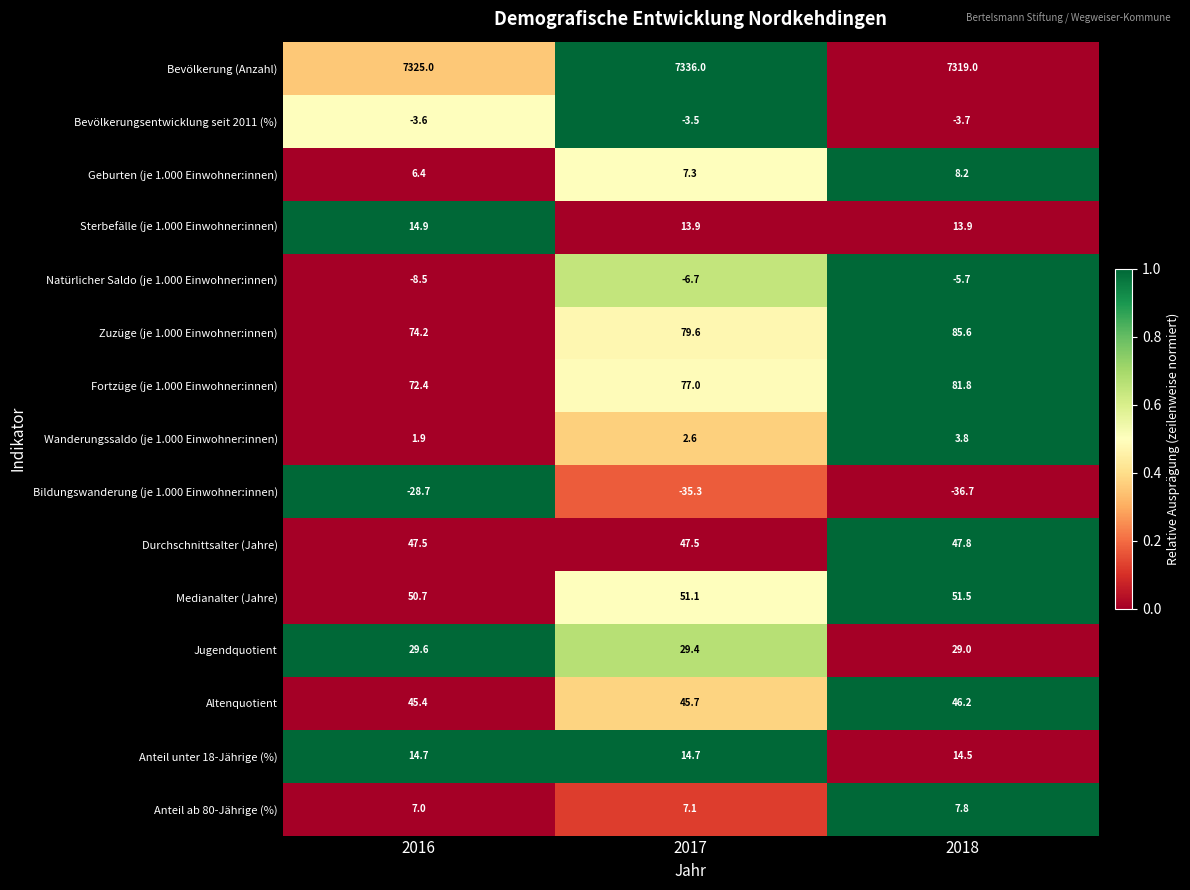

At 2017, list the series in order from smallest to largest.

Bildungswanderung (je 1.000 Einwohner:innen), Natürlicher Saldo (je 1.000 Einwohner:innen), Bevölkerungsentwicklung seit 2011 (%), Wanderungssaldo (je 1.000 Einwohner:innen), Anteil ab 80-Jährige (%), Geburten (je 1.000 Einwohner:innen), Sterbefälle (je 1.000 Einwohner:innen), Anteil unter 18-Jährige (%), Jugendquotient, Altenquotient, Durchschnittsalter (Jahre), Medianalter (Jahre), Fortzüge (je 1.000 Einwohner:innen), Zuzüge (je 1.000 Einwohner:innen), Bevölkerung (Anzahl)